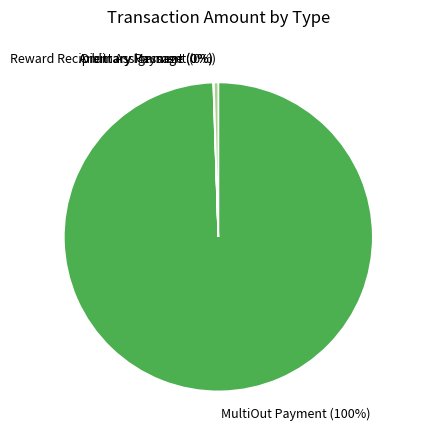

Is there a majority slice in this chart?

Yes